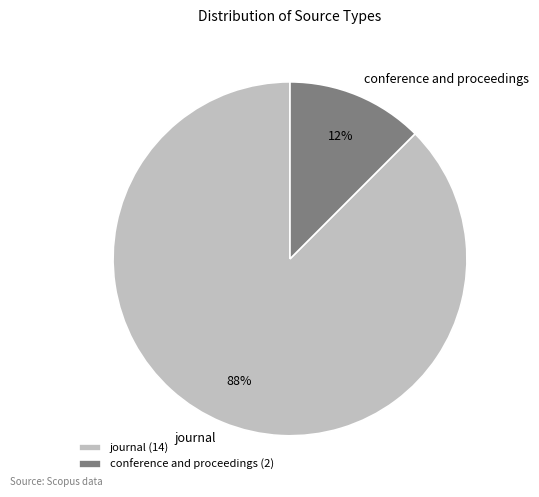

How many slices are in this pie chart?

2